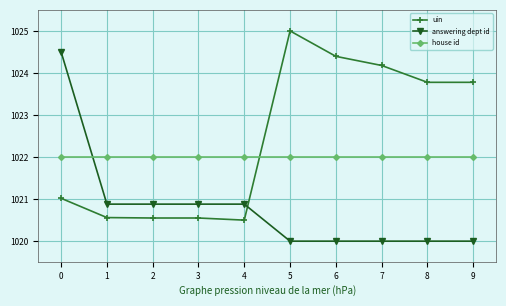

Count the number of categories in the chart.

10